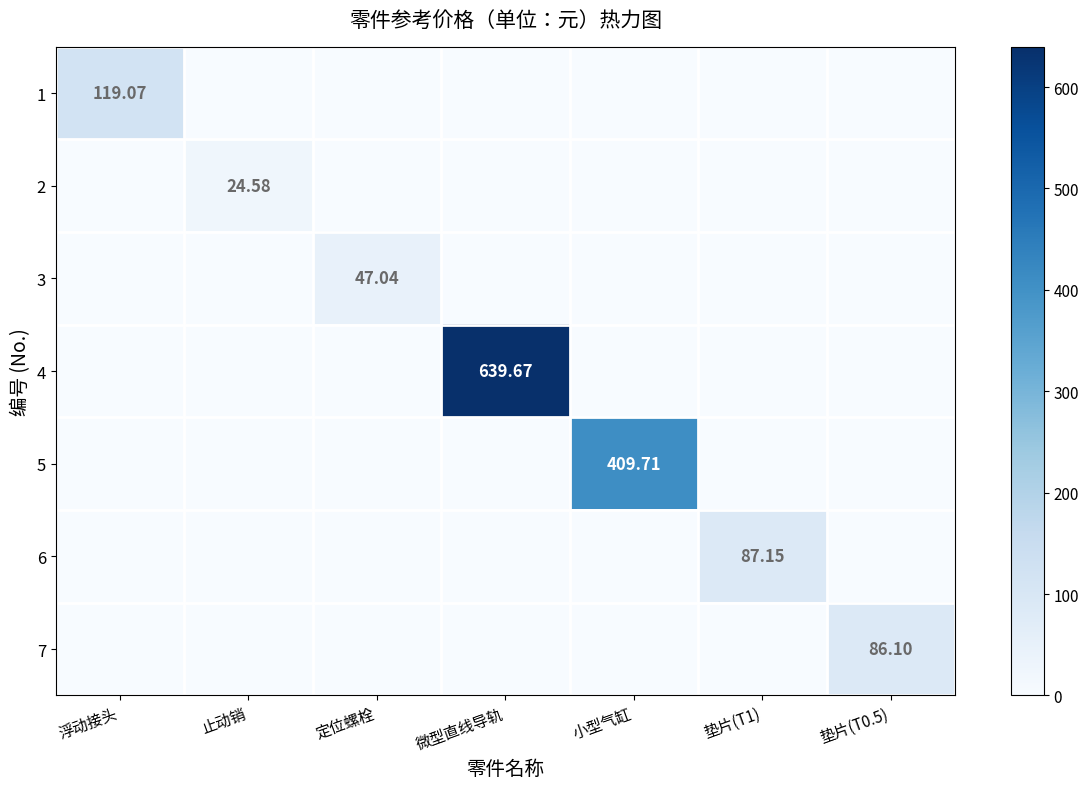

The 3 series shows 27.0 at 小型气缸. True or false?

False